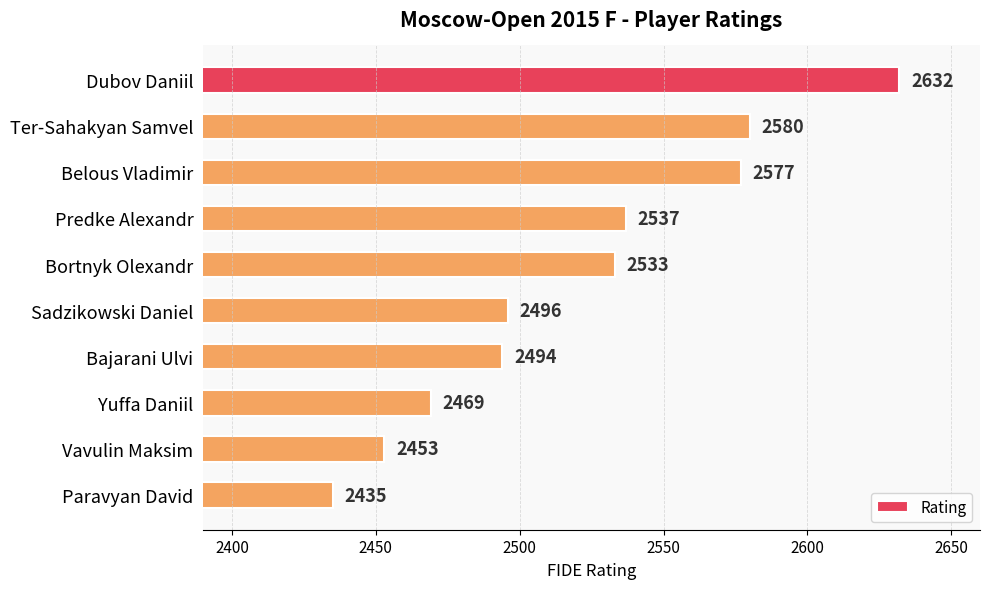

How many bars are there in total?

10